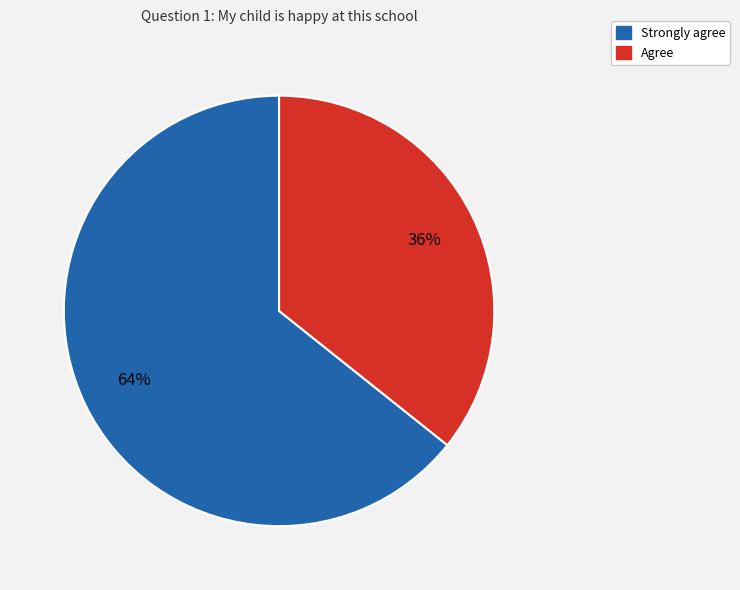

To the nearest percent, what is the average slice percentage?

50%